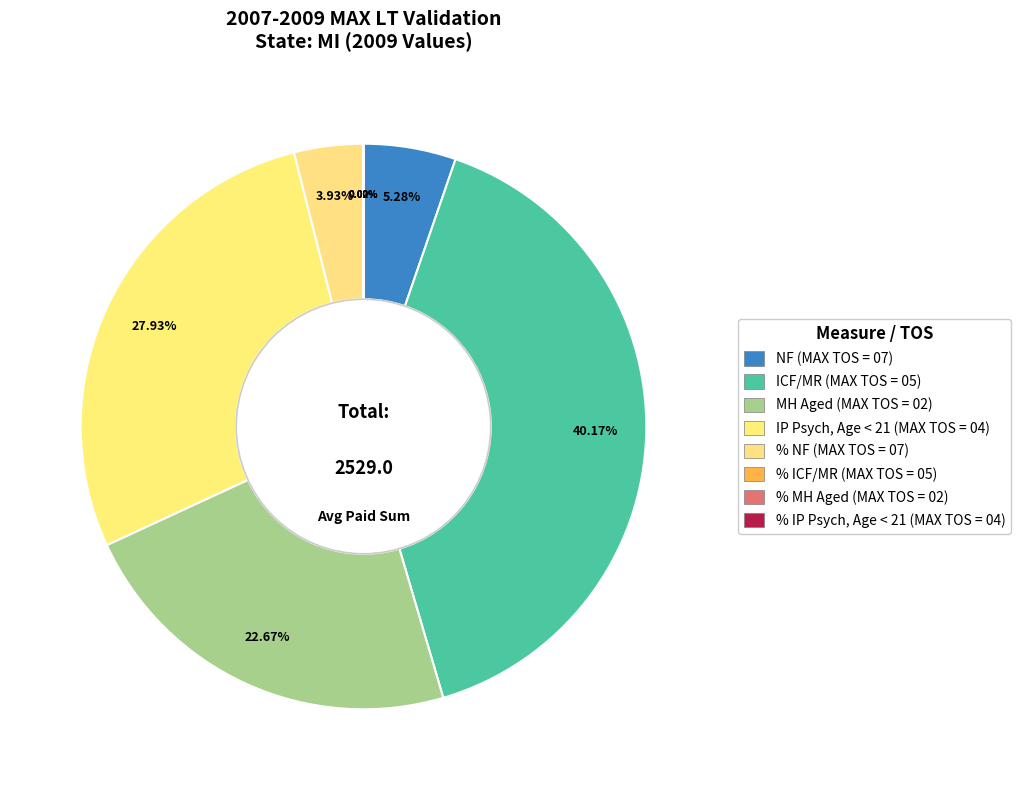

Which slice is the largest?

ICF/MR (MAX TOS = 05)